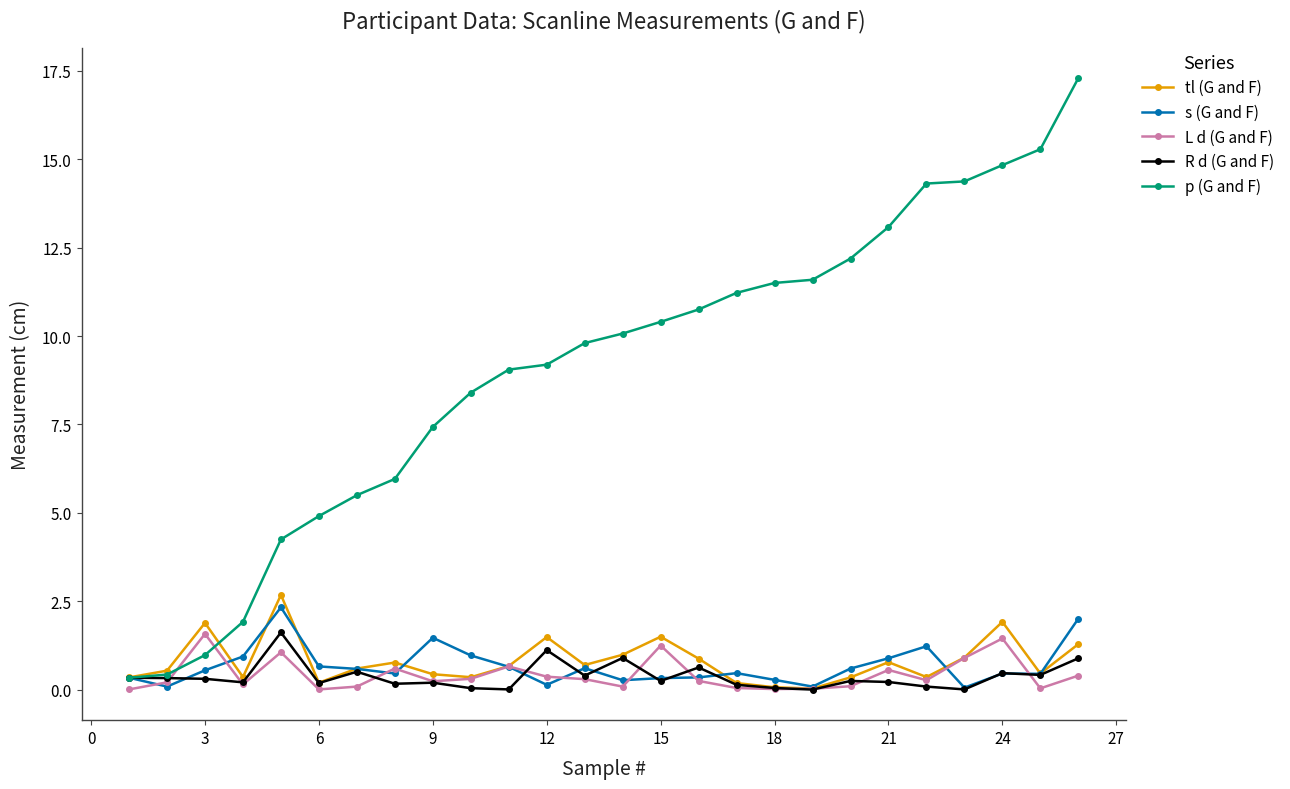

Does the chart display data point markers on the line(s)?

Yes